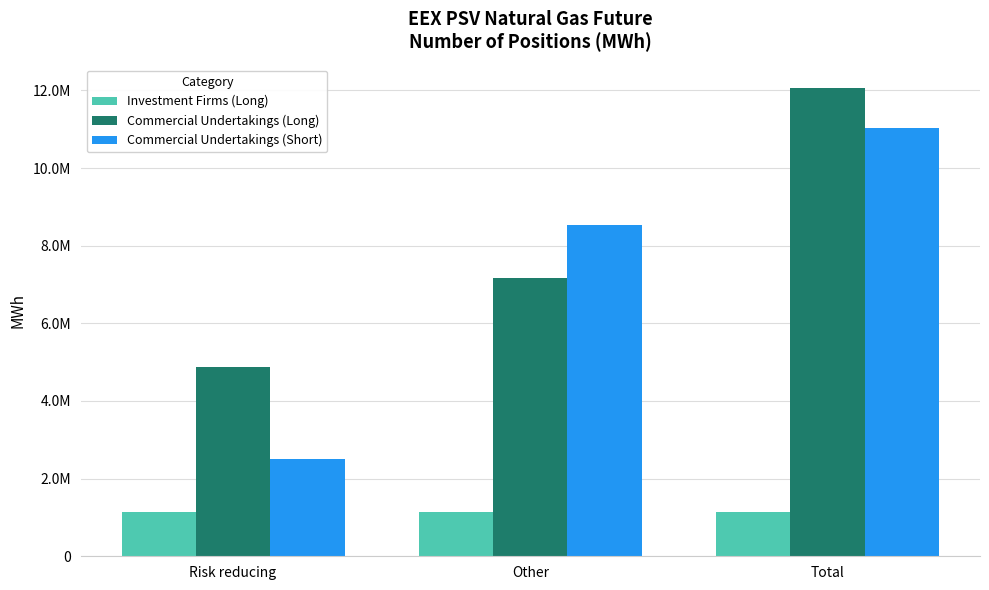

What are all the series names shown in the legend?

Investment Firms (Long), Commercial Undertakings (Long), Commercial Undertakings (Short)